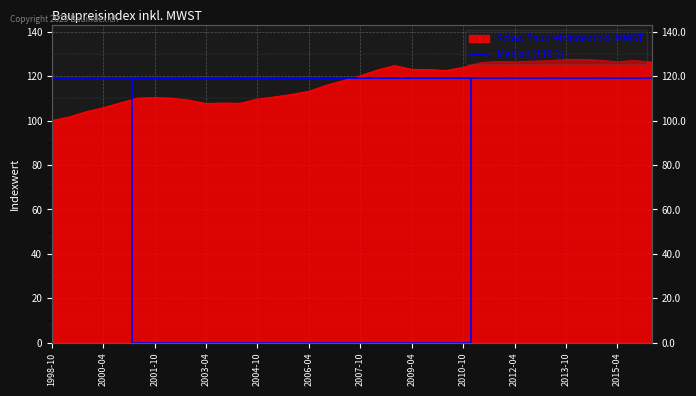

The chart shows a value of 107.8 at 2004-04. True or false?

True